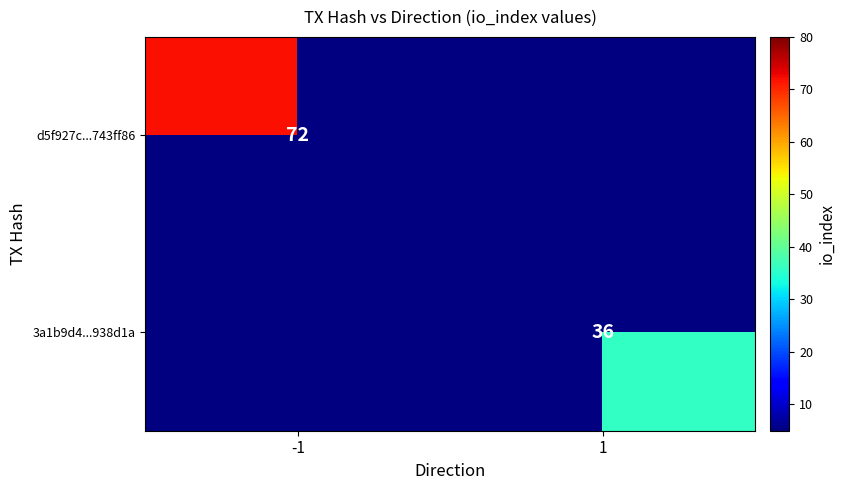

Is the value of d5f927c...743ff86 at -1 greater than the value of 3a1b9d4...938d1a at 1?

Yes